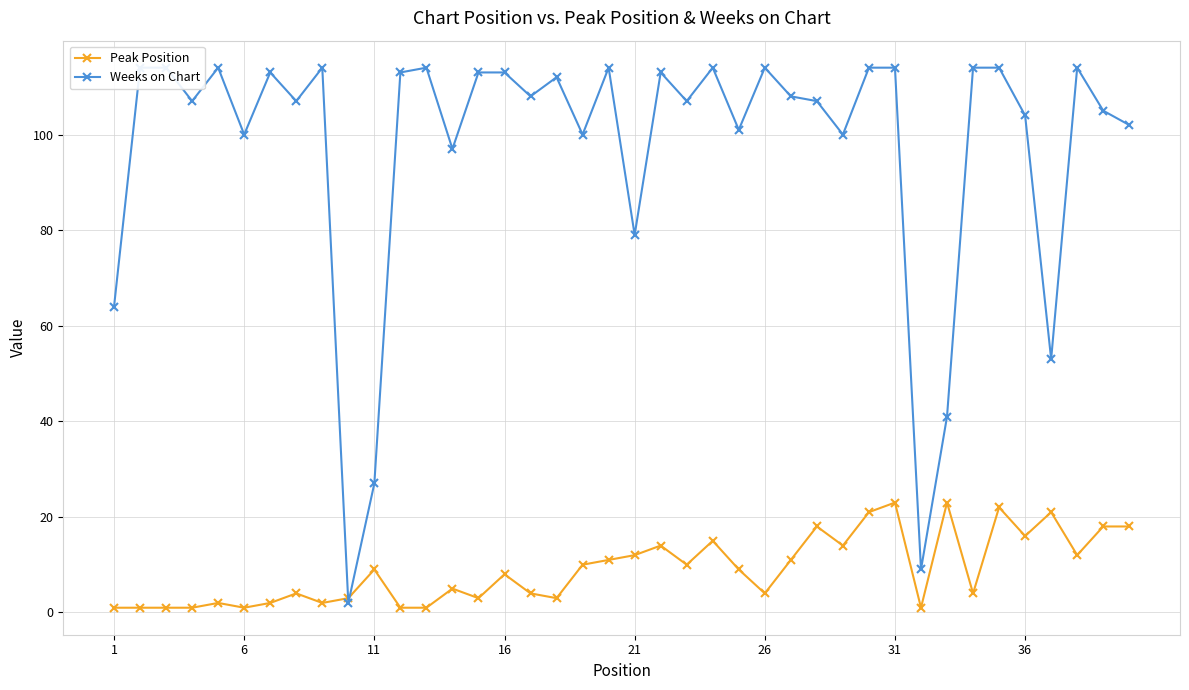

What is the difference between the maximum and second lowest values in the Peak Position series?

22